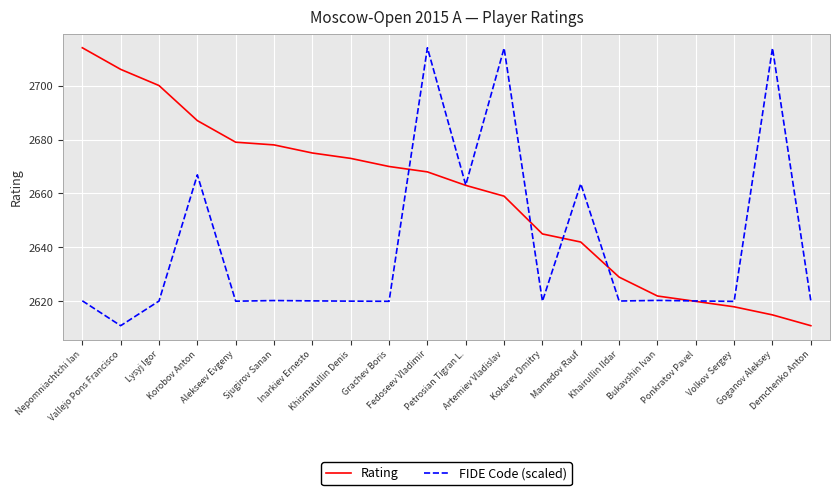

After their last crossing, which series has the higher values: Rating or FIDE Code (scaled)?

FIDE Code (scaled)